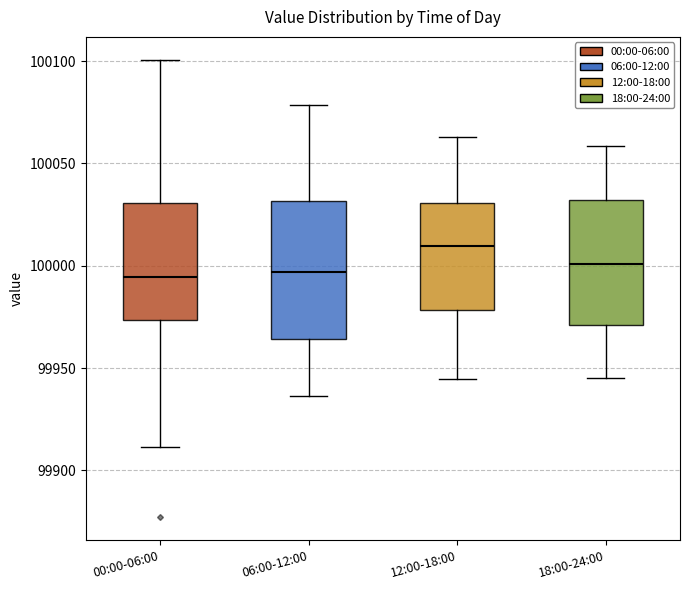

Where does the upper whisker of the box for 00:00-06:00 end on the y-axis? The values are not printed on the chart, so give them approximately, as read against the axis.

100100